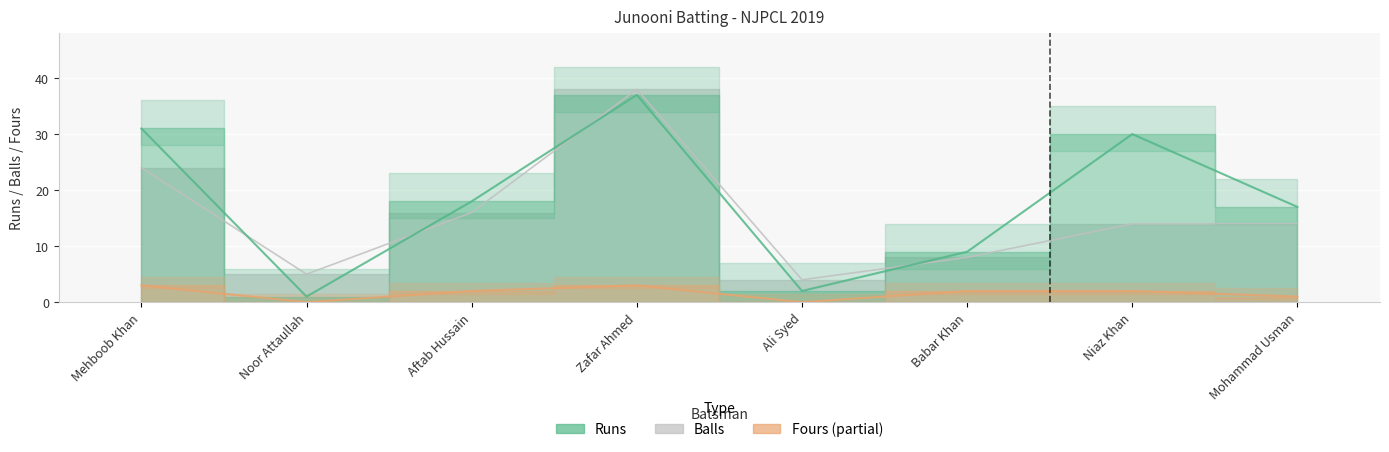

Does the chart display data point markers on the line(s)?

No